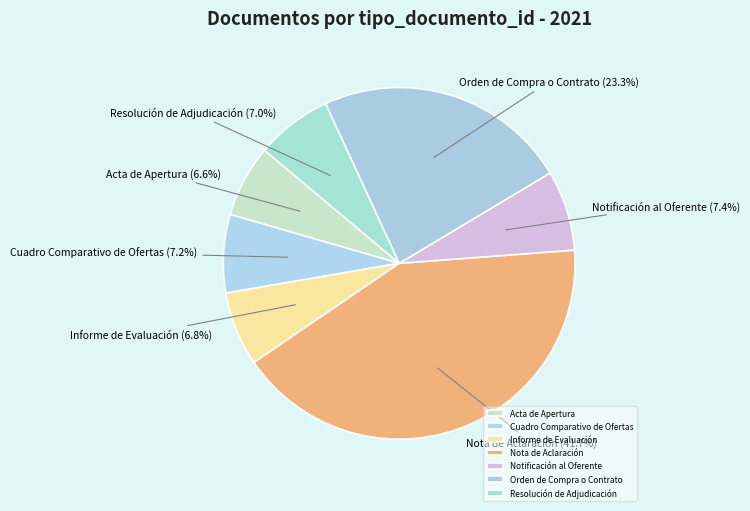

Does any single category account for the majority?

No